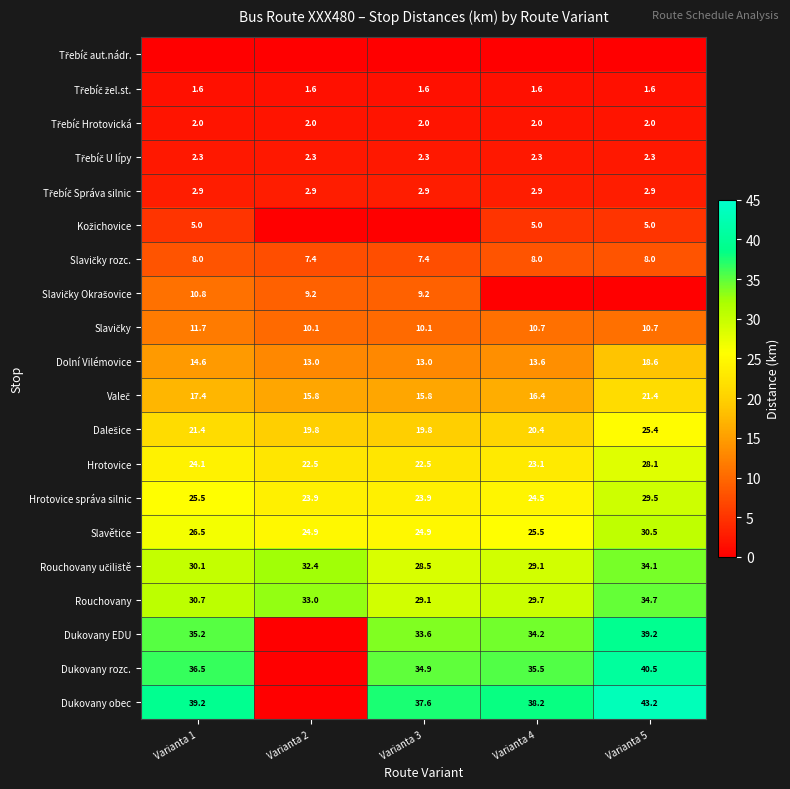

Is it true that Dukovany rozc. equals 24.7 at Varianta 5?

False